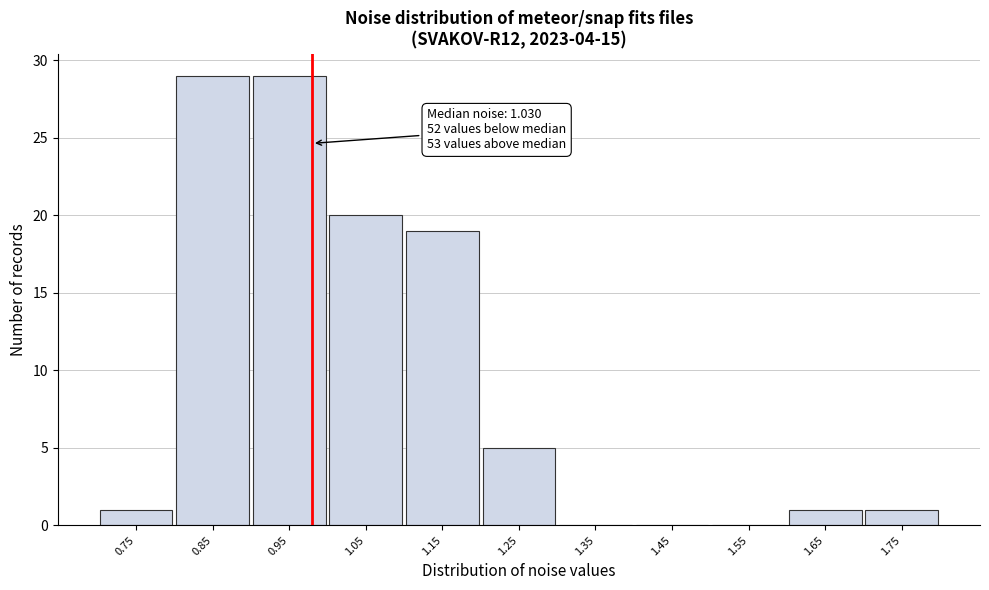

Reading left to right, extract all data points from this chart.

0.75=1	0.85=29	0.95=29	1.05=20	1.15=19	1.25=5	1.35=0	1.45=0	1.55=0	1.65=1	1.75=1